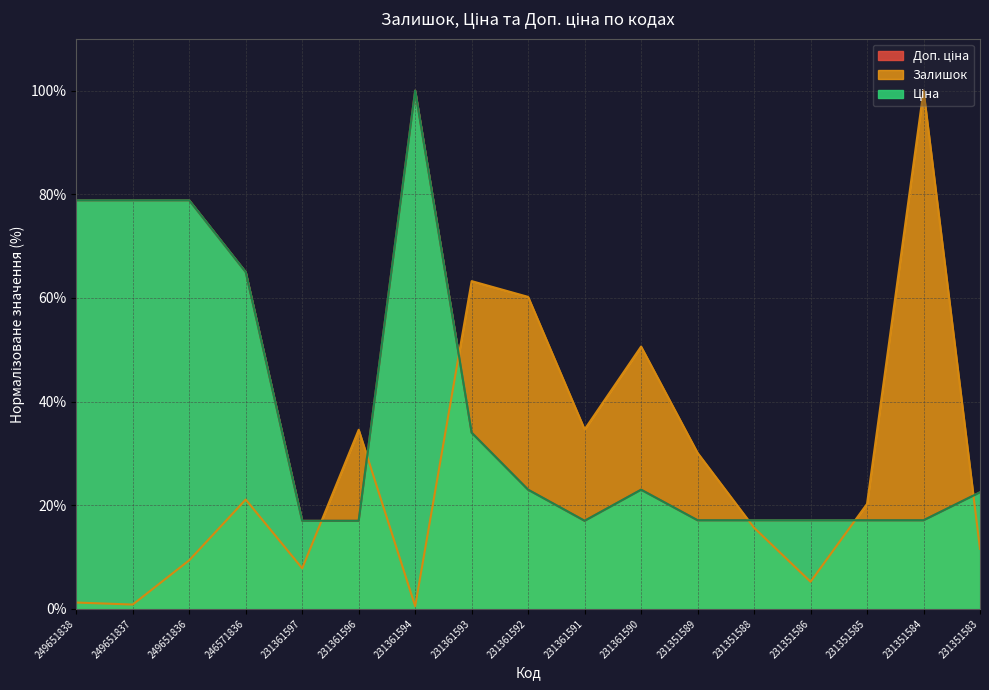

Where is the first local minimum for Ціна?

231361591